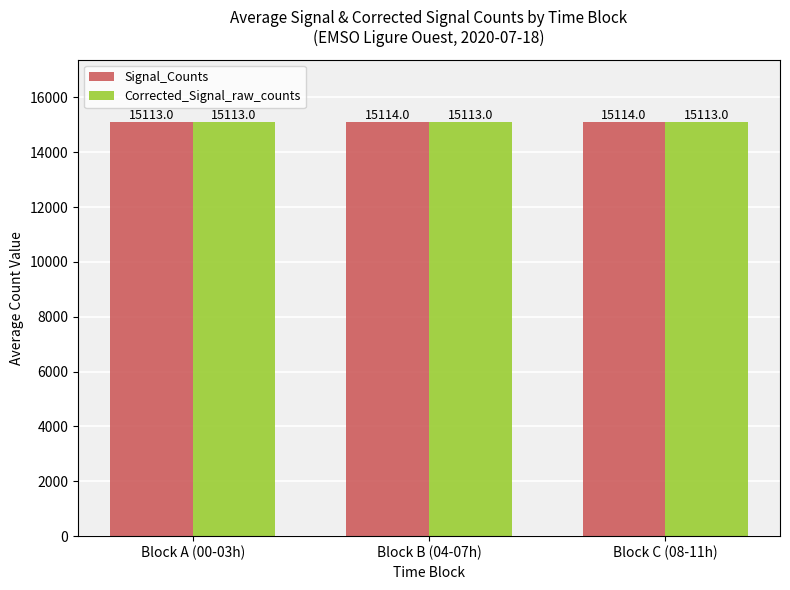

Reading right to left, list all the values displayed in this chart.

Signal_Counts: 15114	15114	15113
Corrected_Signal_raw_counts: 15113	15113	15113